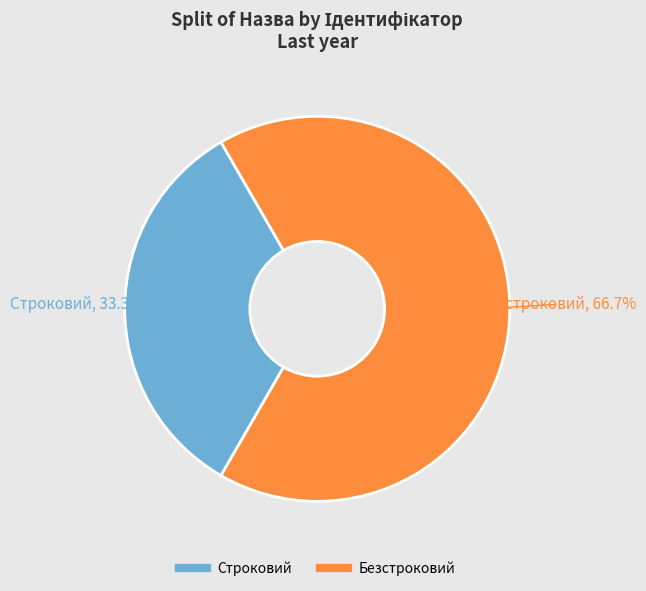

To the nearest percent, what is the difference between the Безстроковий and Строковий slice percentages?

33%